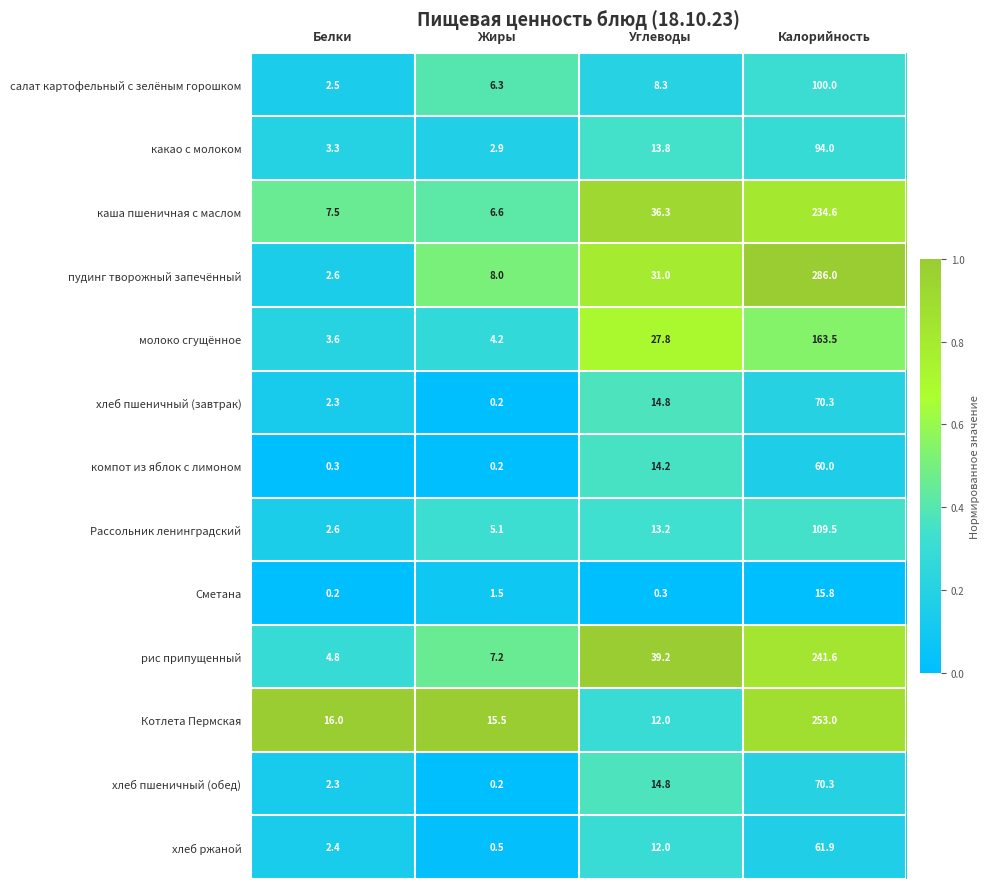

Where does the компот из яблок с лимоном series first go above 14?

Углеводы